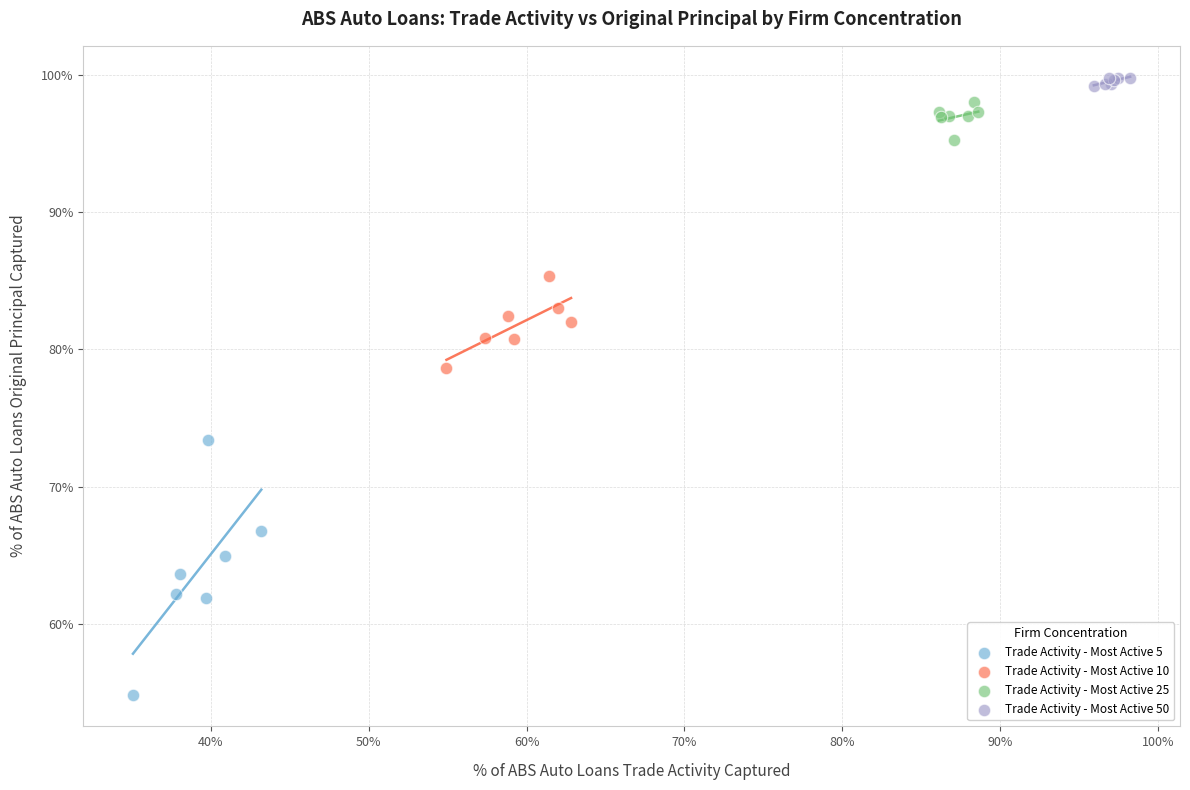

Which series has the widest spread of Y values?

Trade Activity - Most Active 5